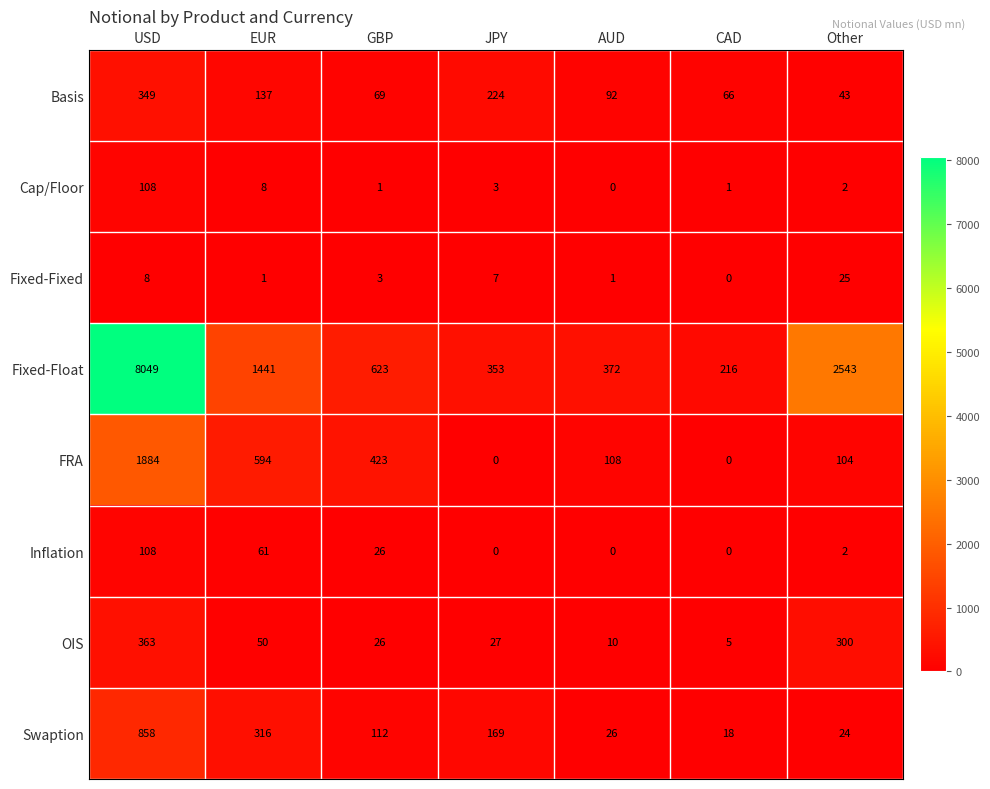

How many data points in Cap/Floor are less than 2?

3